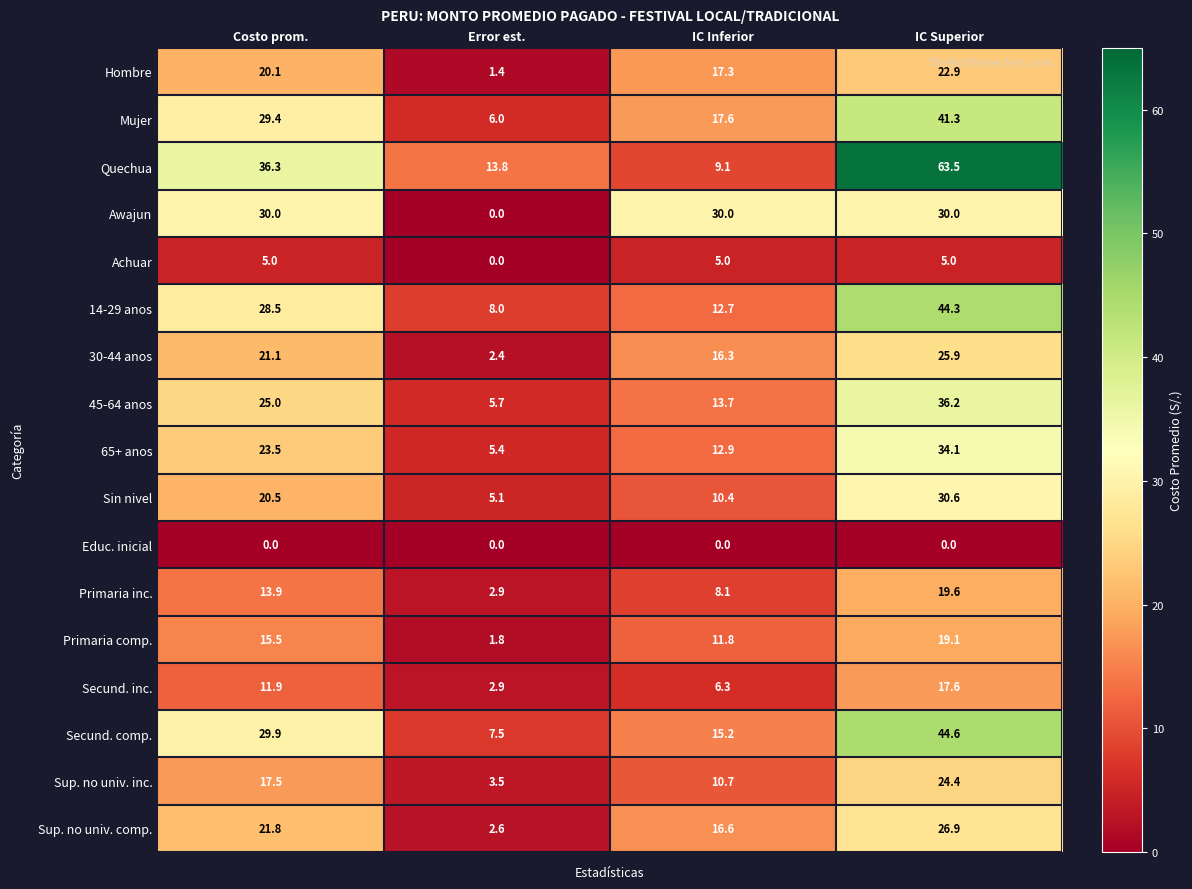

How many values in the 65+ anos series exceed 23?

2